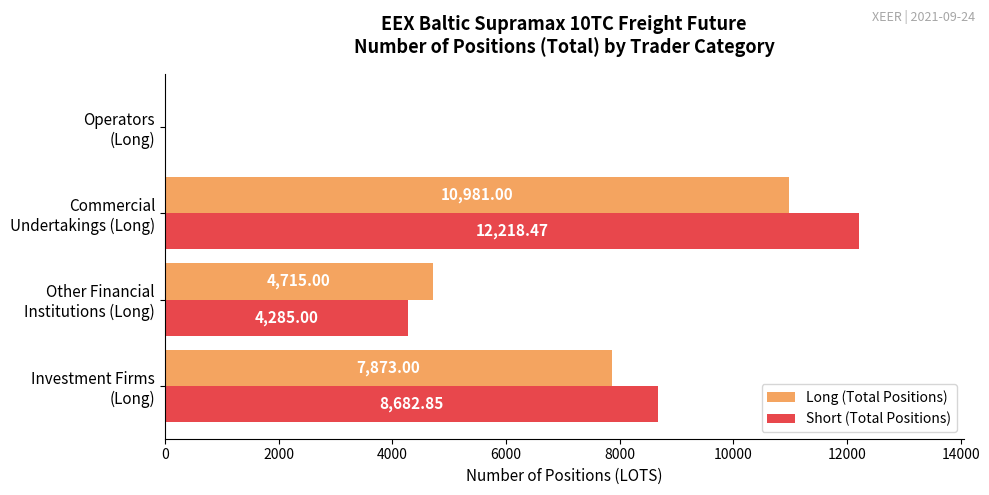

What is the sum of all Long (Total Positions) values?

23569.0